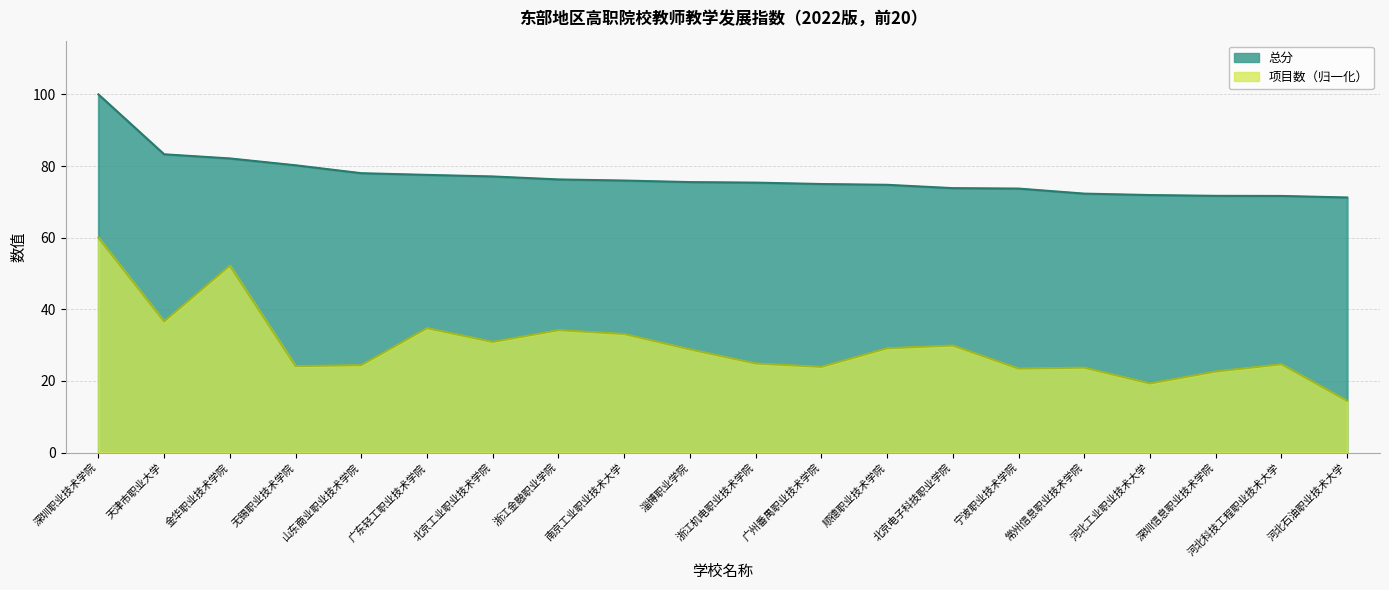

What is the sum of the 总分 values at 深圳信息职业技术学院 and 金华职业技术学院?

153.8